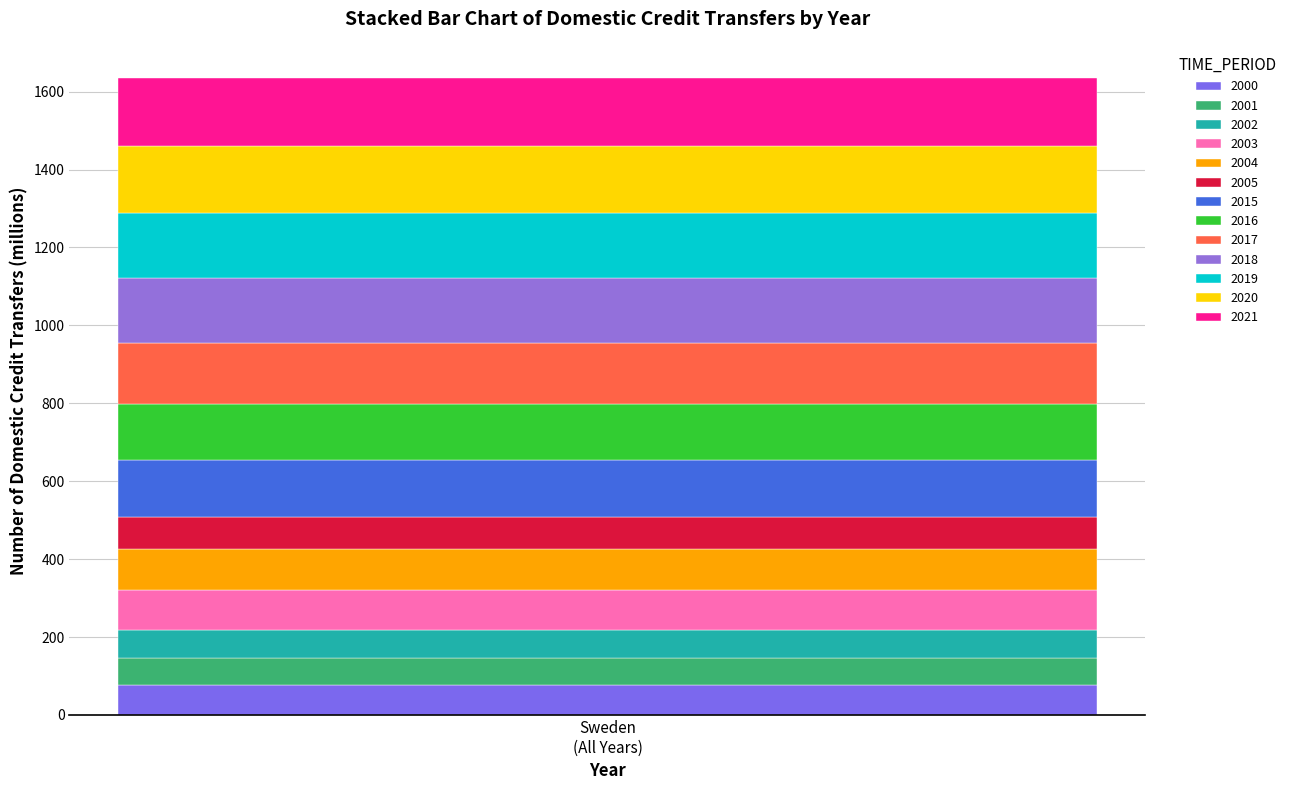

How many series are shown in this chart?

13